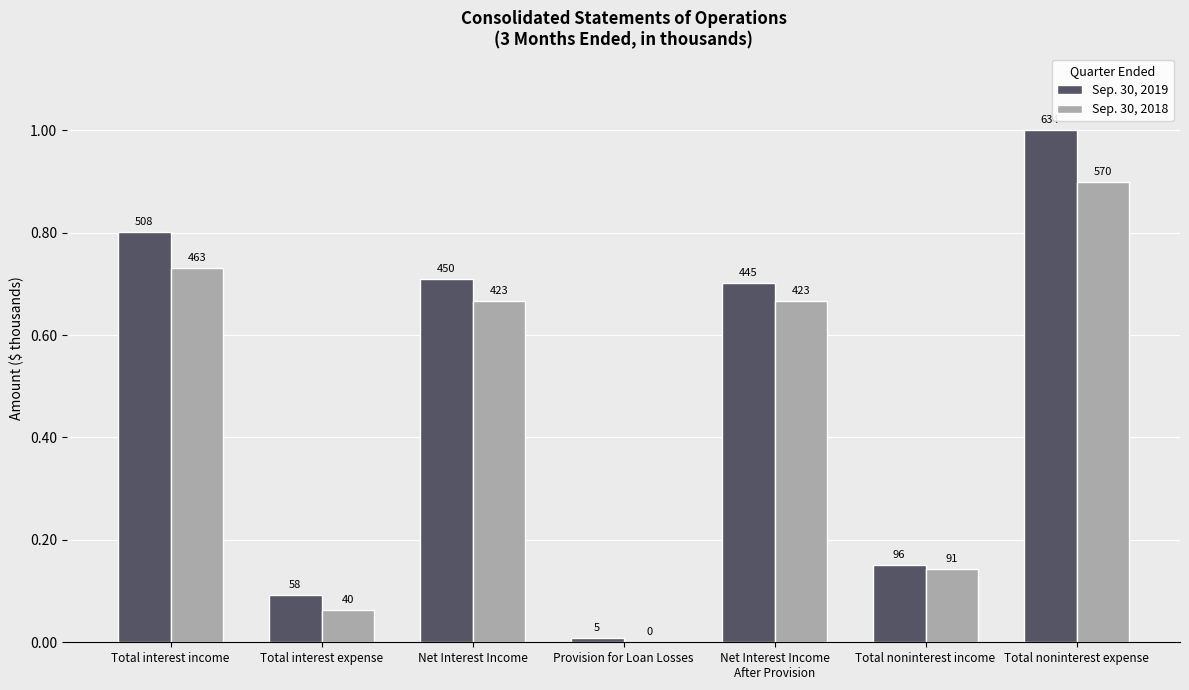

What is the label of the 1st bar from the right?

Total noninterest expense